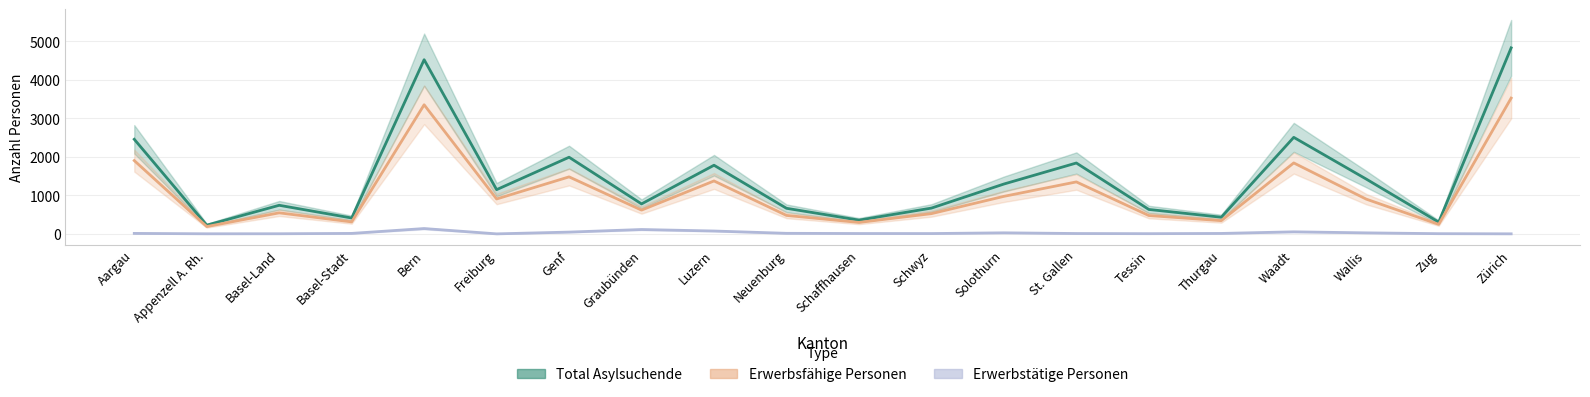

Which series has the widest spread of values?

Total Asylsuchende